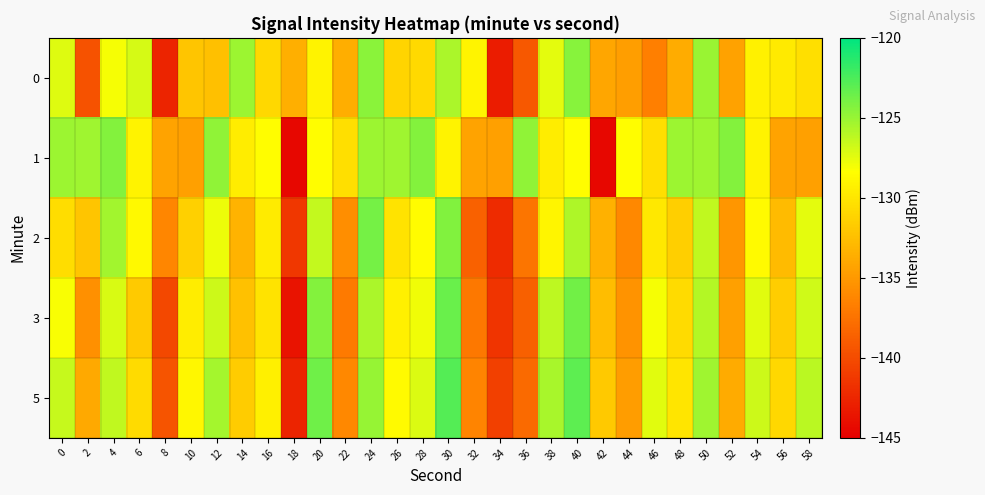

At which category is the sum across all series the highest?

24